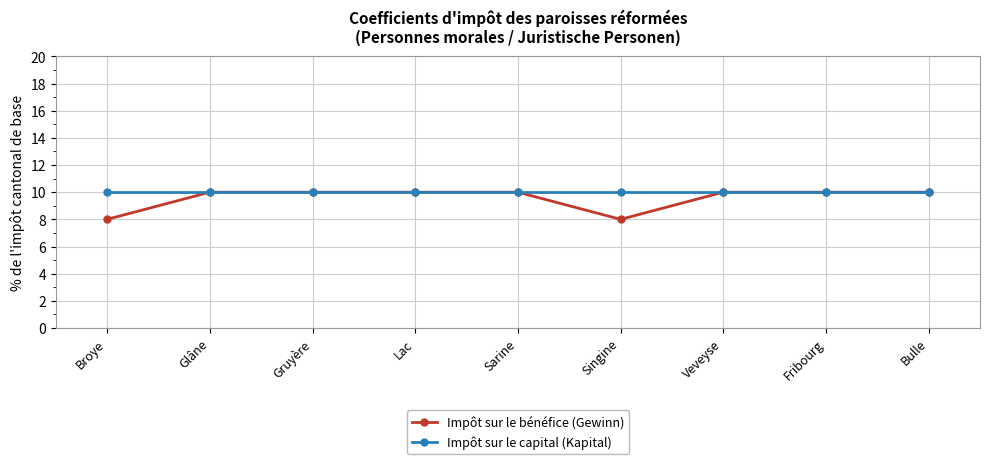

Is it true that Impôt sur le capital (Kapital) equals 10 at Broye?

True